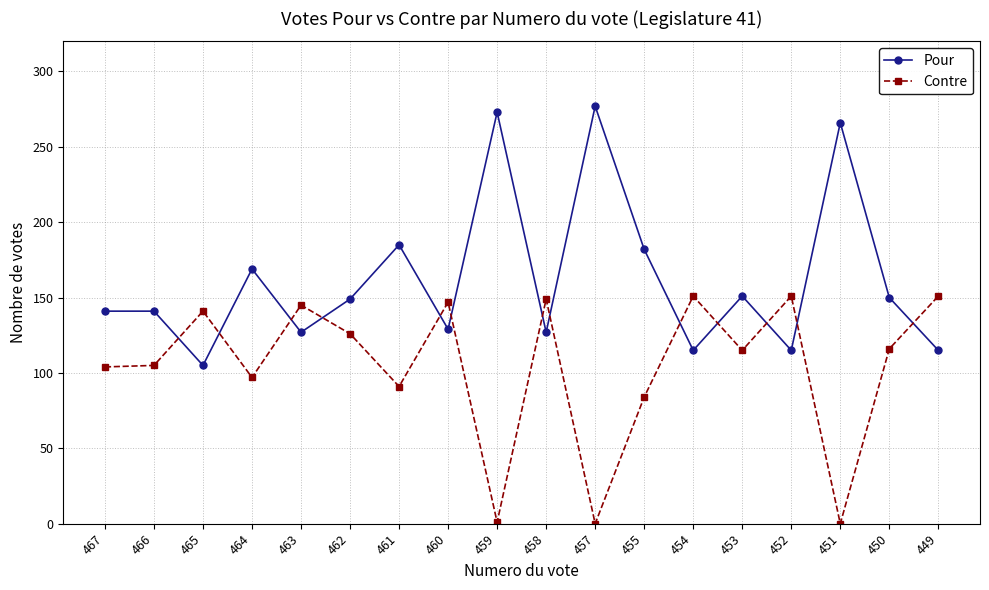

Where is Pour nearest to the value 191?

461